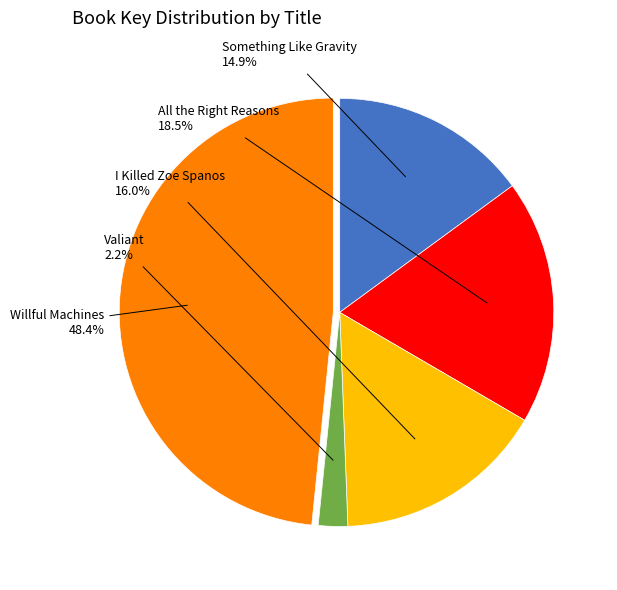

Which has a higher value, Willful Machines or Something Like Gravity?

Willful Machines